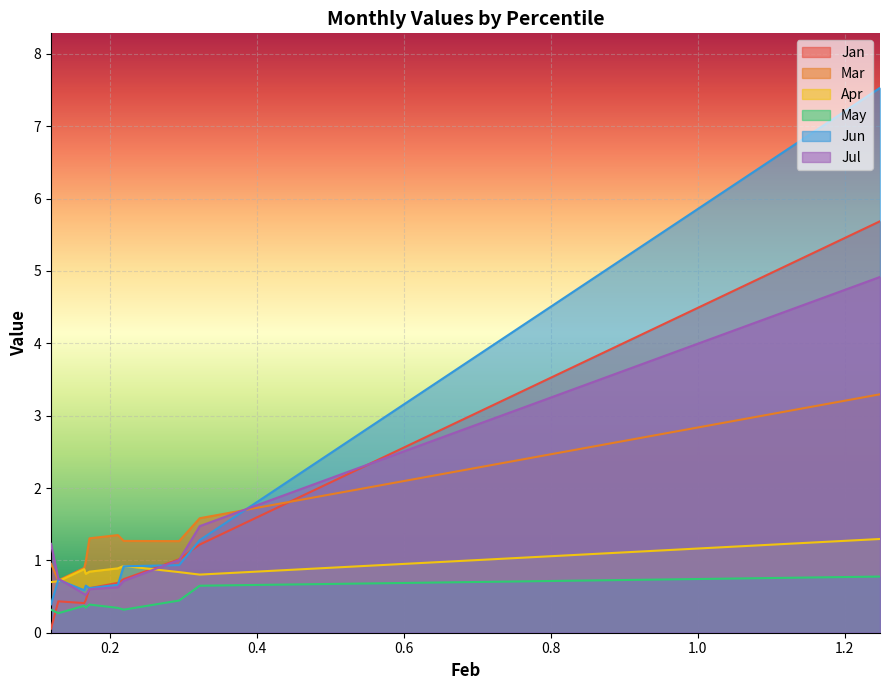

Does the chart display data point markers on the line(s)?

No